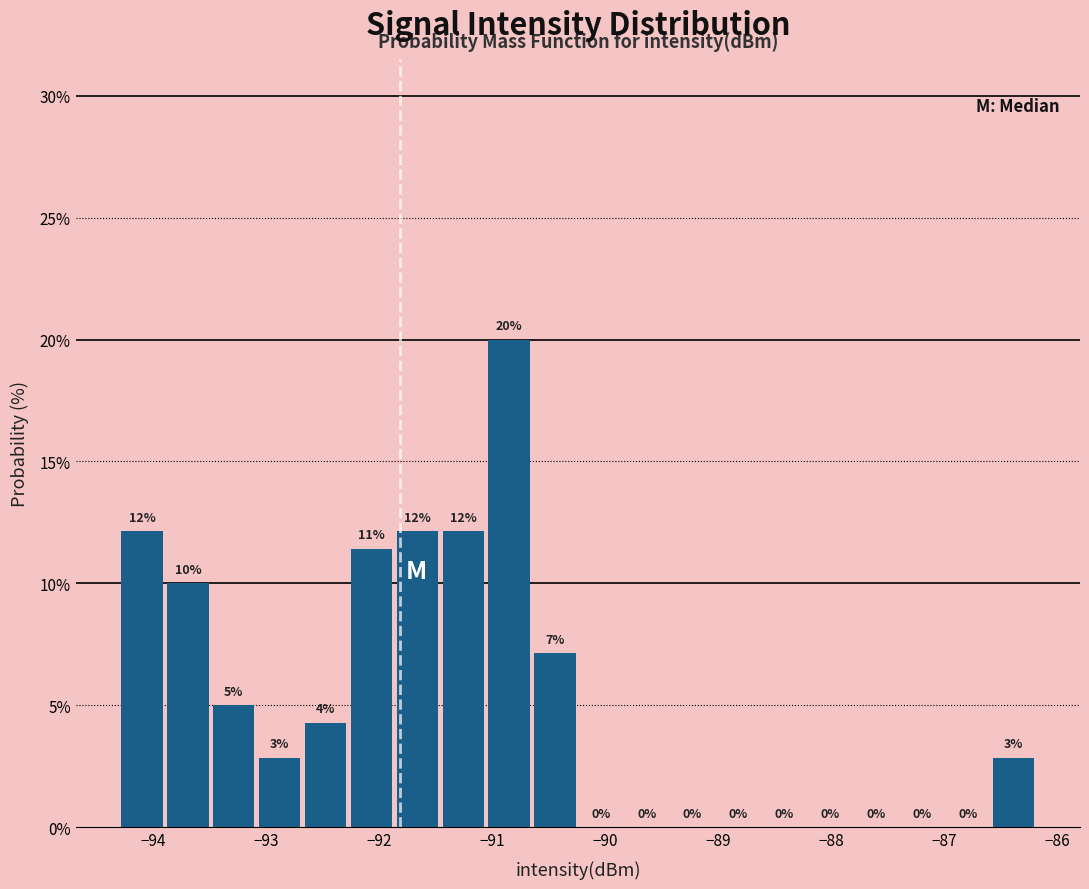

Over which range of the x-axis is the bar tallest?

-91.1 to -90.7